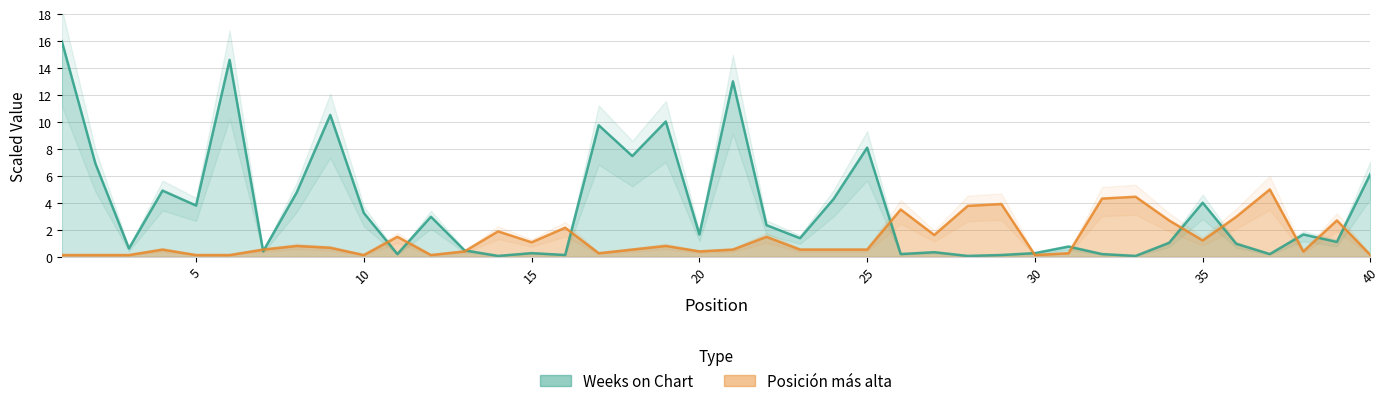

Reading left to right, extract all data points from this chart.

Weeks on Chart: 16.0	6.9	0.6	4.9	3.8	14.6	0.4	4.8	10.5	3.3	0.2	3.0	0.5	0.1	0.3	0.1	9.8	7.5	10.0	1.7	13.0	2.4	1.4	4.3	8.1	0.2	0.3	0.1	0.1	0.3	0.8	0.2	0.1	1.0	4.0	1.0	0.2	1.7	1.1	6.2
Posicion mas alta: 0.1	0.1	0.1	0.5	0.1	0.1	0.5	0.8	0.7	0.1	1.5	0.1	0.4	1.9	1.1	2.2	0.3	0.5	0.8	0.4	0.5	1.5	0.5	0.5	0.5	3.5	1.6	3.8	3.9	0.1	0.3	4.3	4.5	2.7	1.2	3.0	5.0	0.4	2.7	0.1